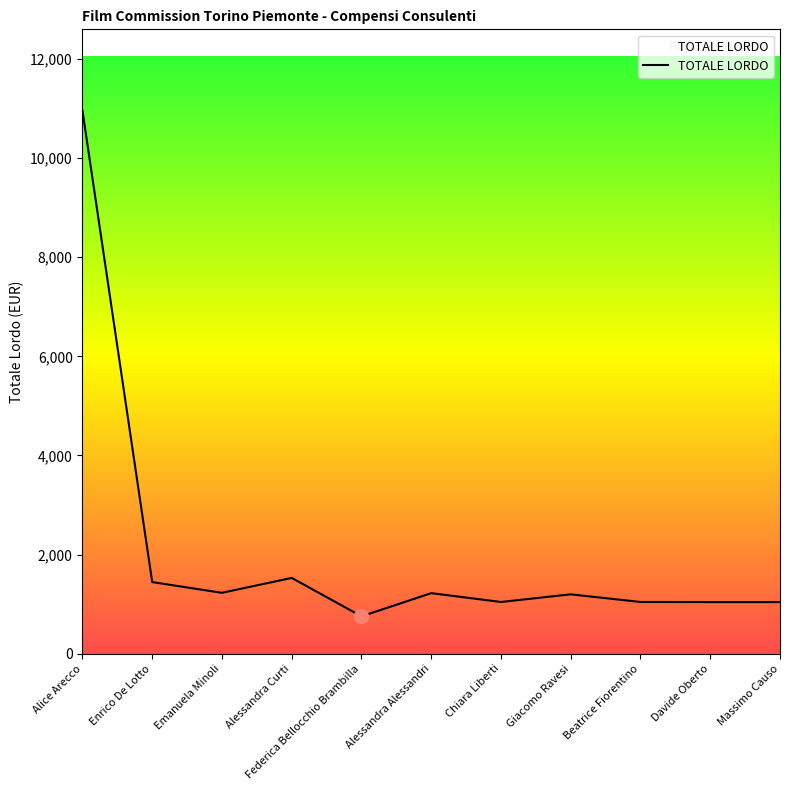

What is the difference between the maximum and second lowest values?

9916.4